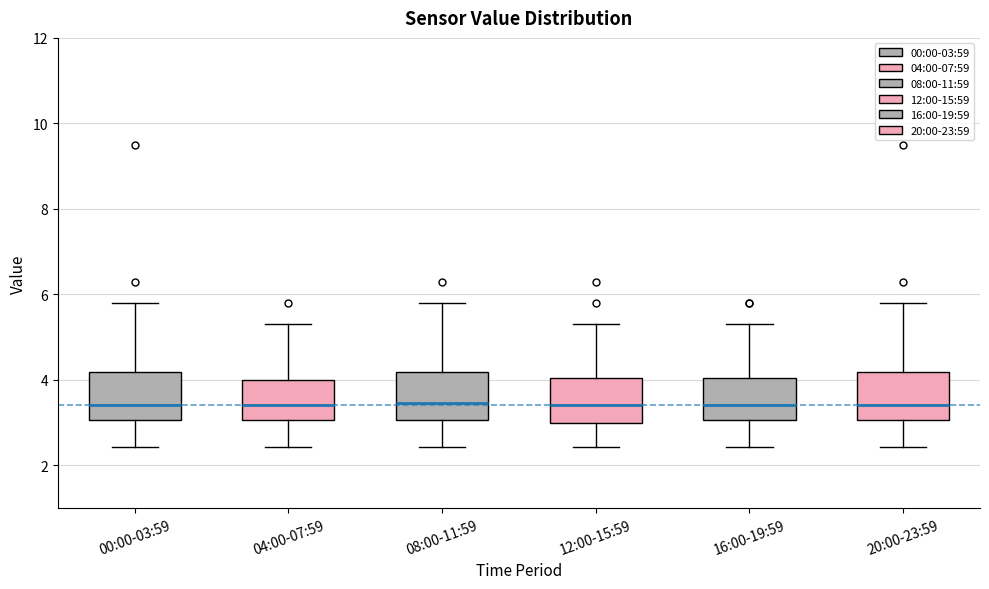

Where does the lower whisker of the box for 16:00-19:59 end on the y-axis? The values are not printed on the chart, so give them approximately, as read against the axis.

2.4